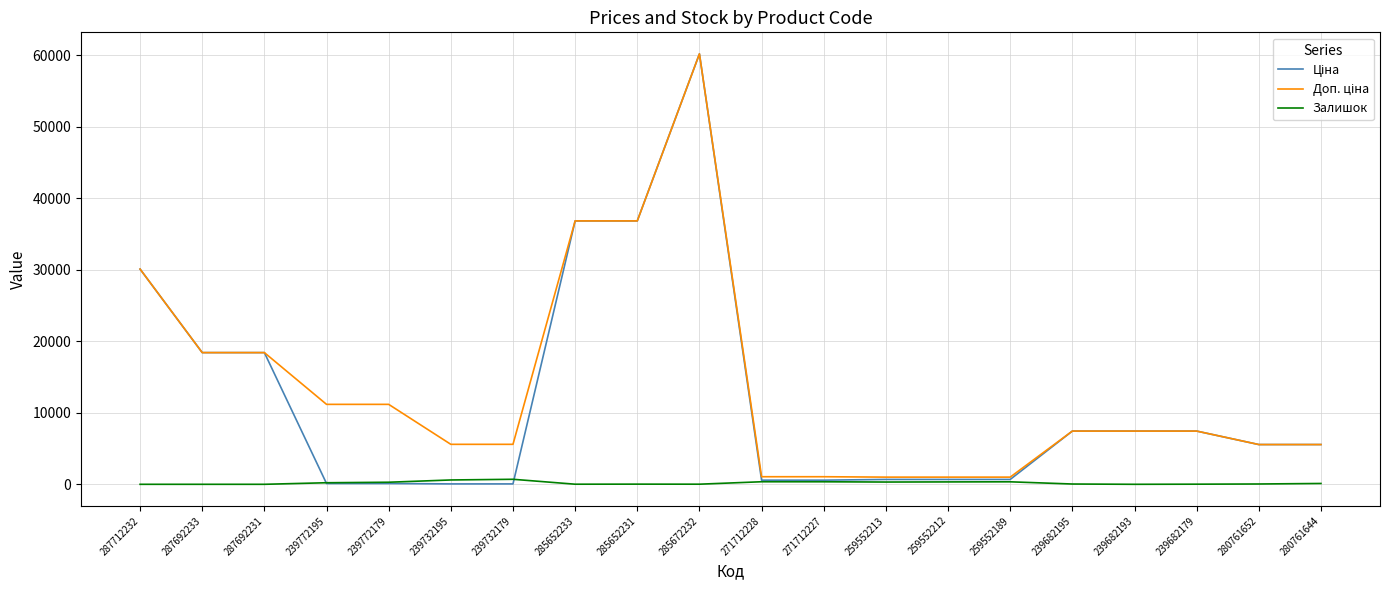

Does the chart have visible grid lines?

Yes